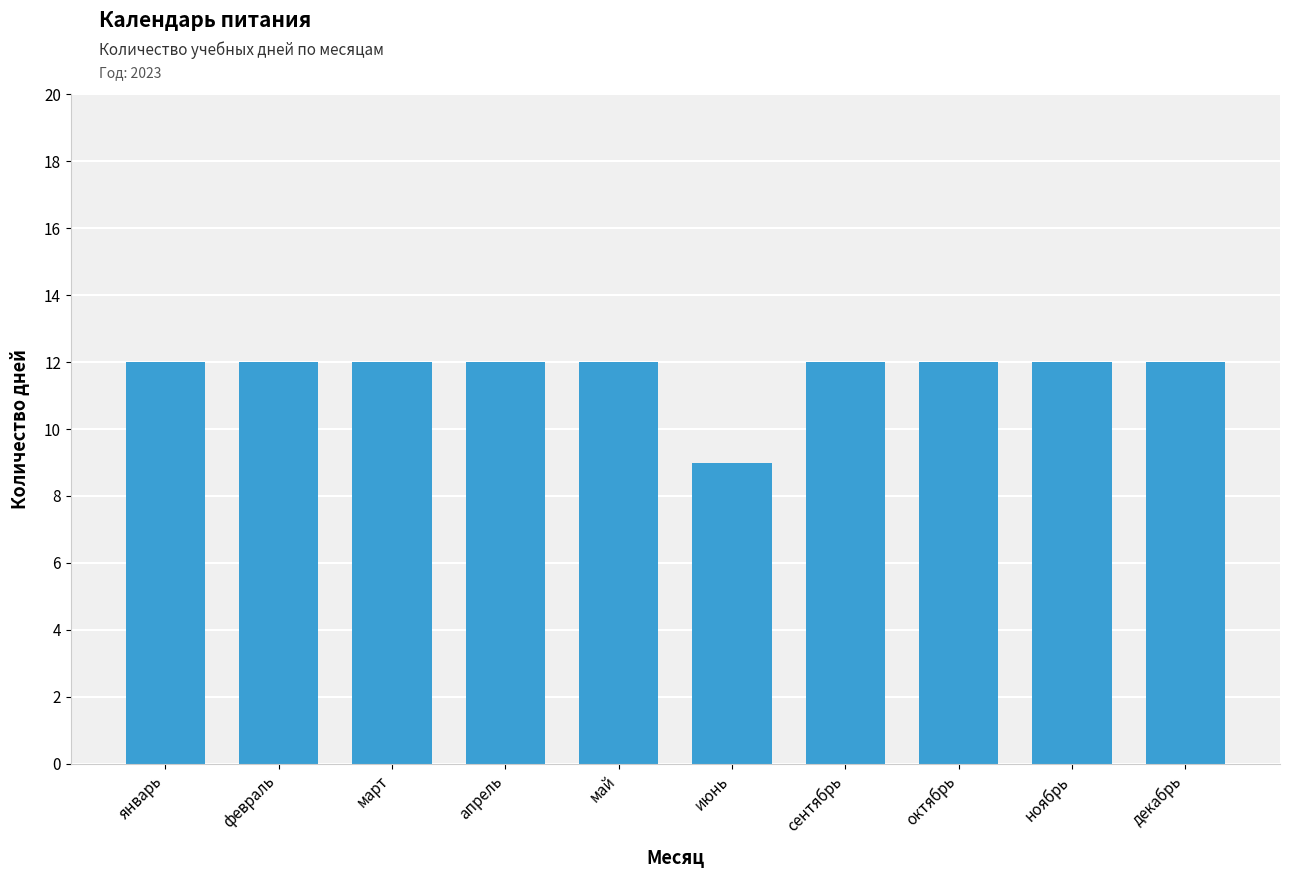

How many categories are shown in the chart?

10